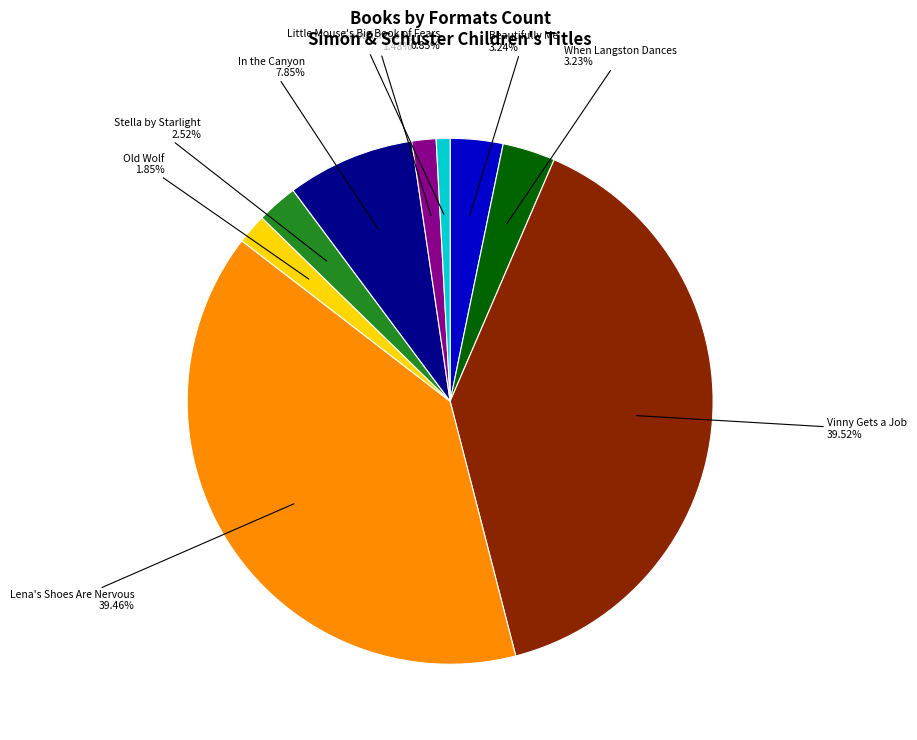

What percentage do Ghoulish Song and Little Mouse's Big Book of Fears together represent?

2.3%